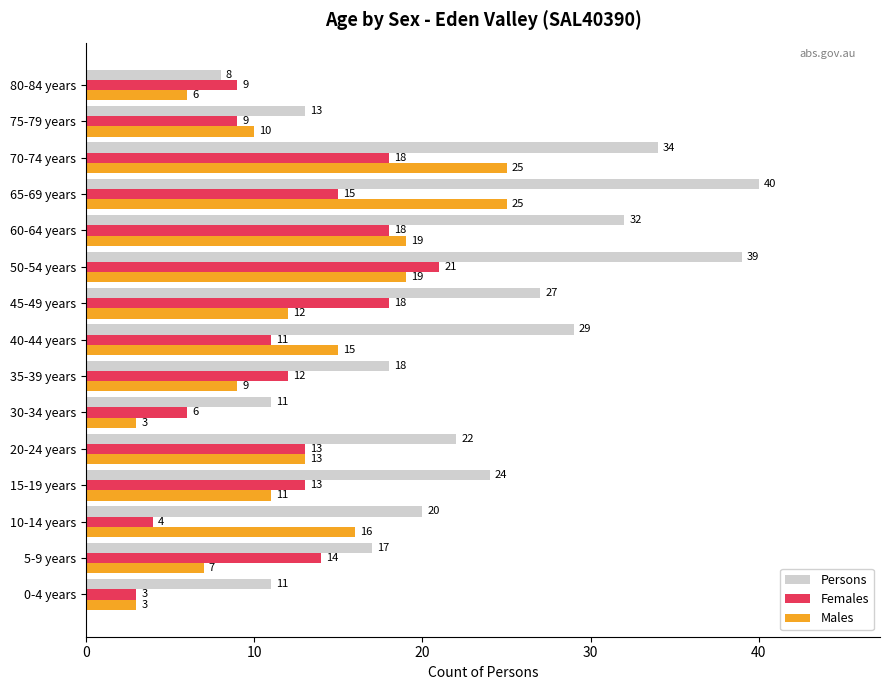

What is the average value of the Males series?

13